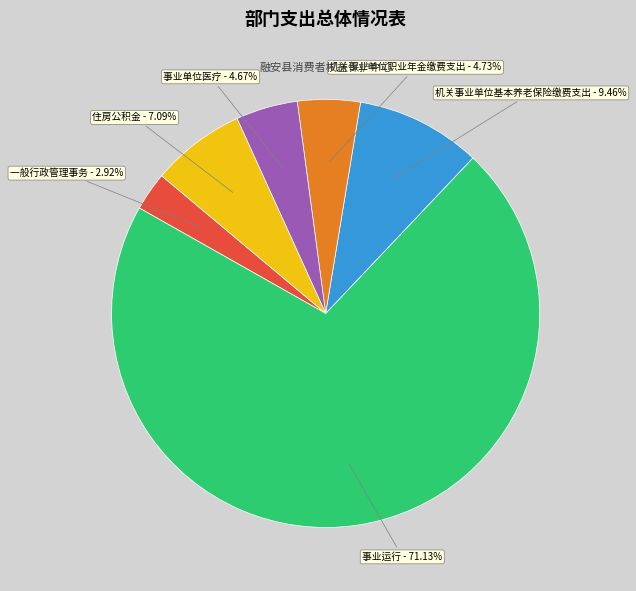

To the nearest percent, what is the difference between the 住房公积金 and 事业单位医疗 slice percentages?

2%